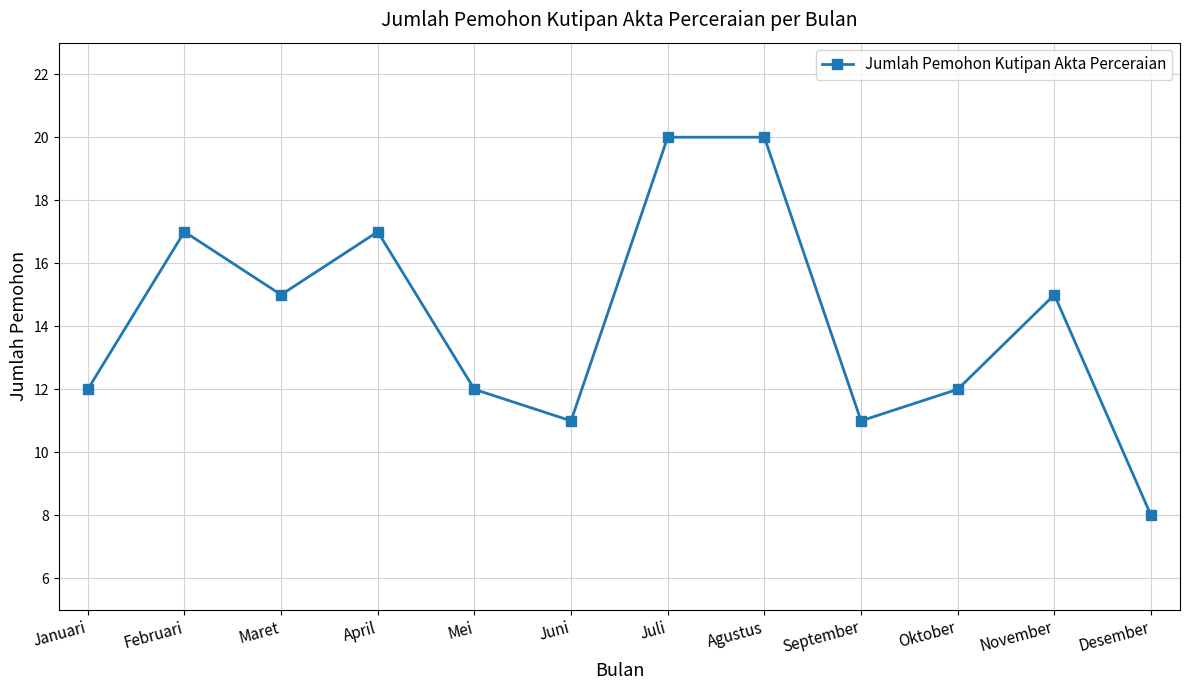

At which label does the data first exceed 15?

Februari